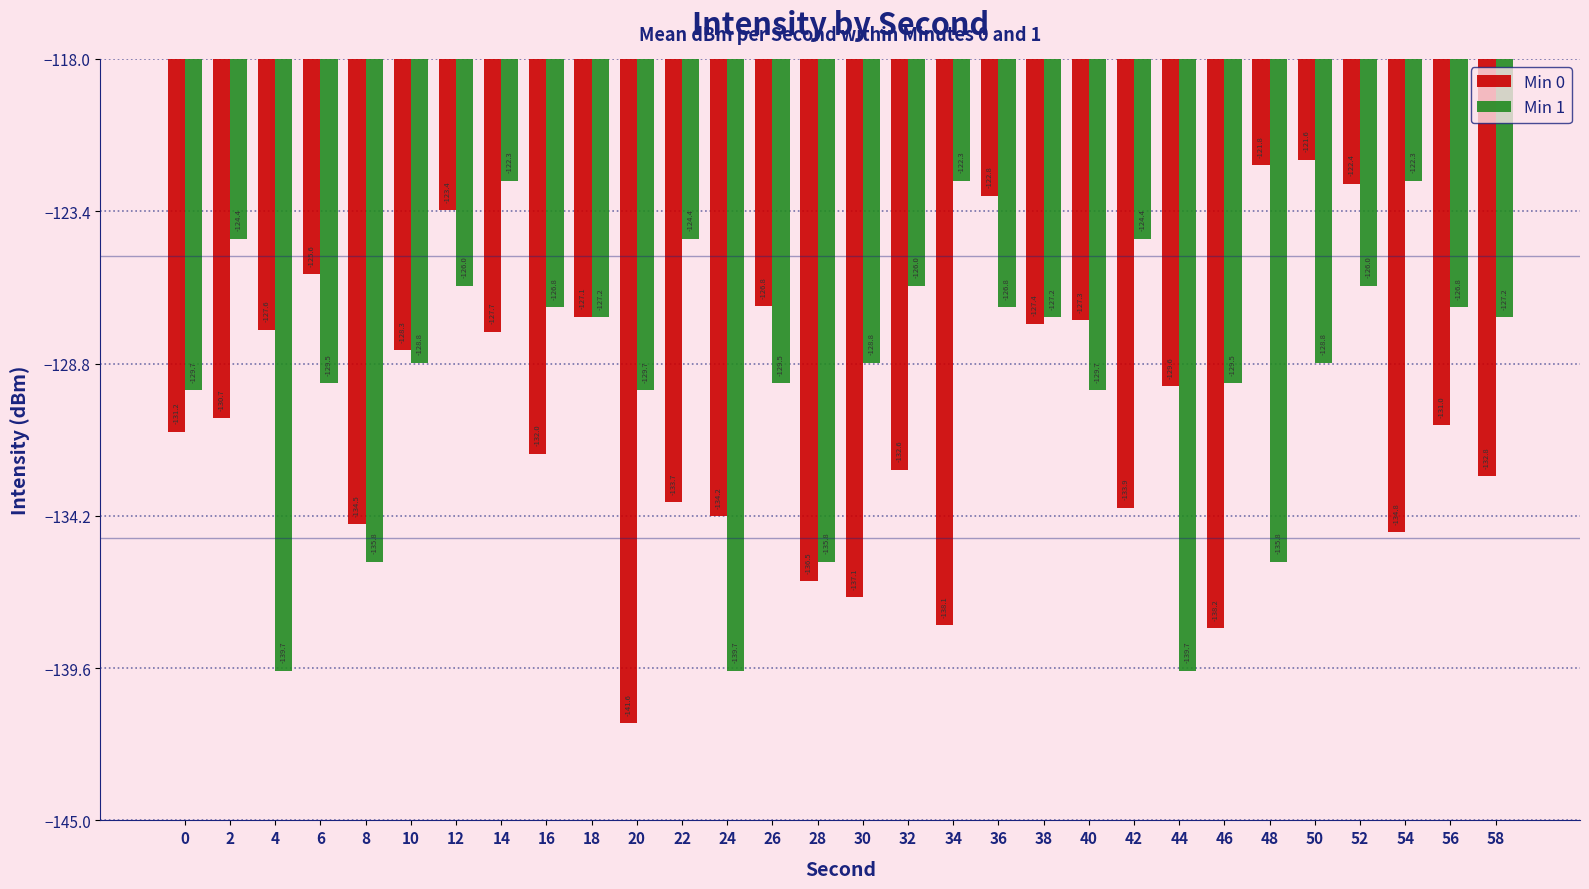

How many data points in Min 0 are above -130?

14